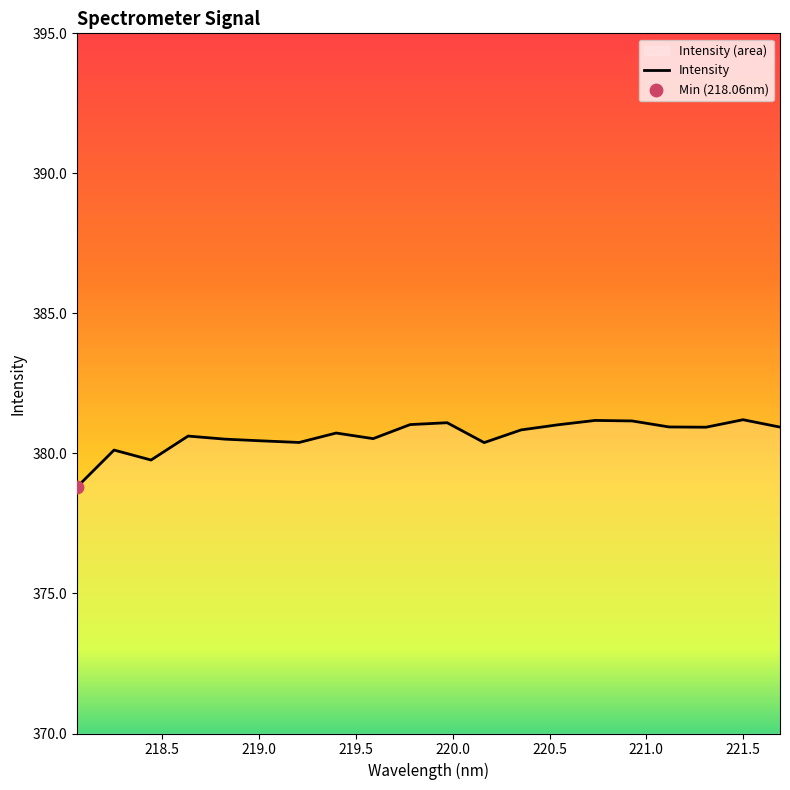

What is the maximum value shown in the chart?

381.2